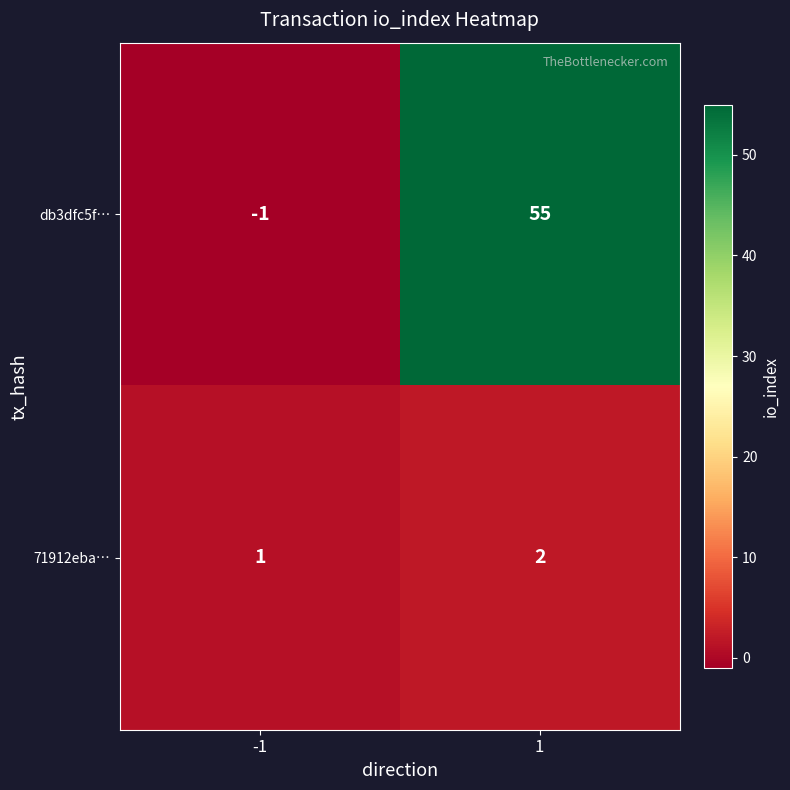

How many series are shown in this chart?

2